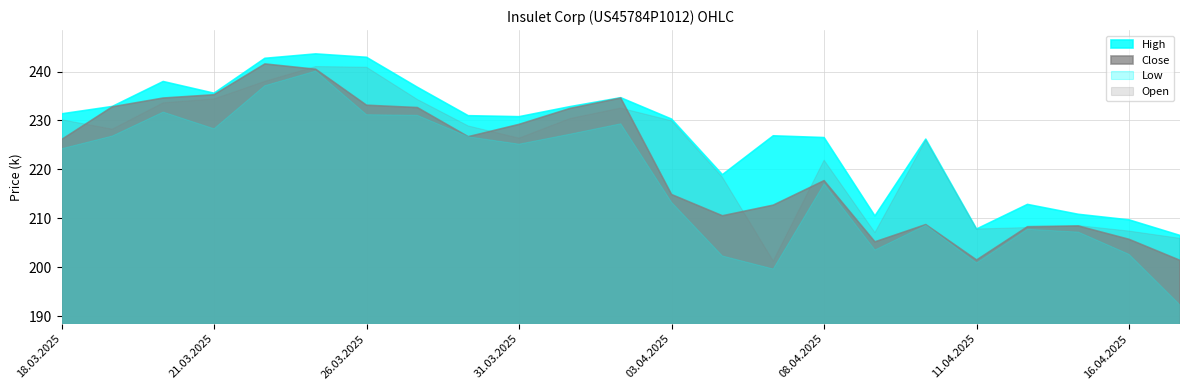

What is the label of the 4th point from the left?

21.03.2025